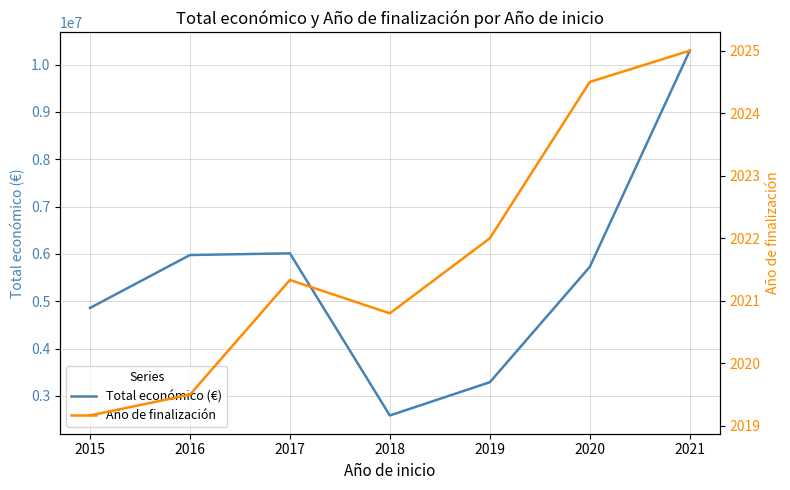

Between 2017 and 2021, which is larger?

2021